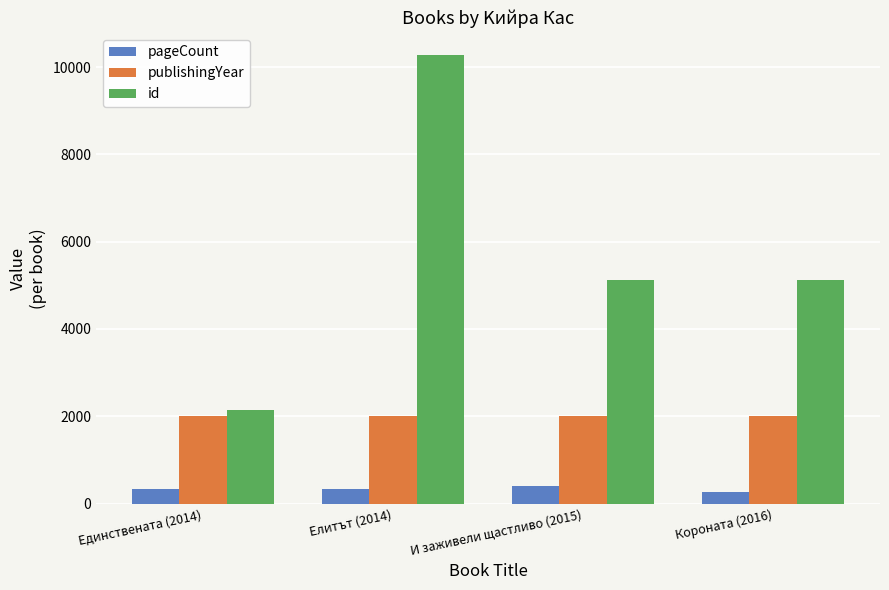

At Елитът (2014), list the series in order from smallest to largest.

pageCount, publishingYear, id